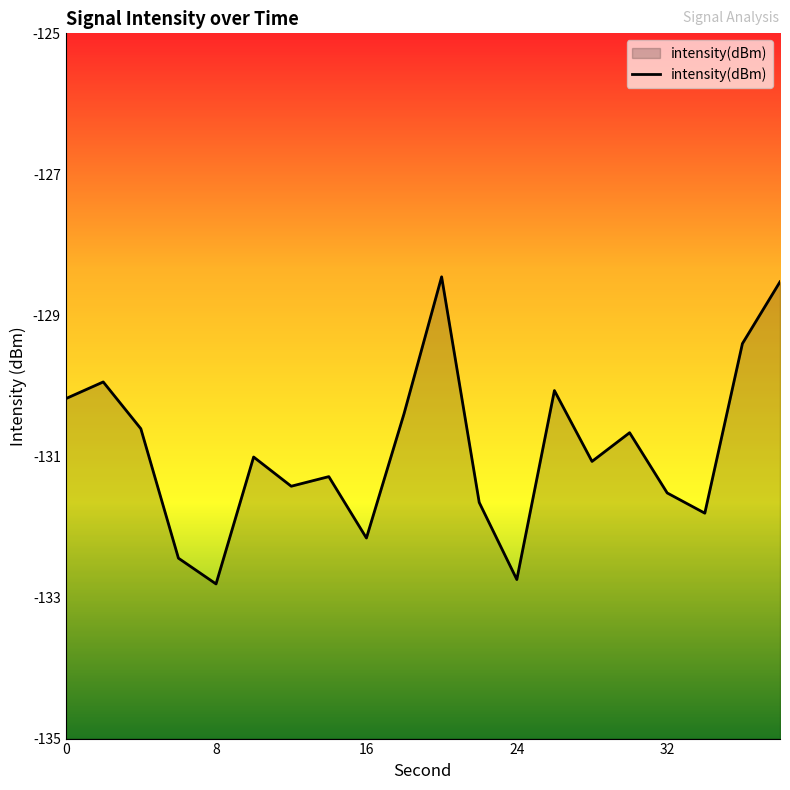

The chart shows a value of -226.5 at 24. True or false?

False